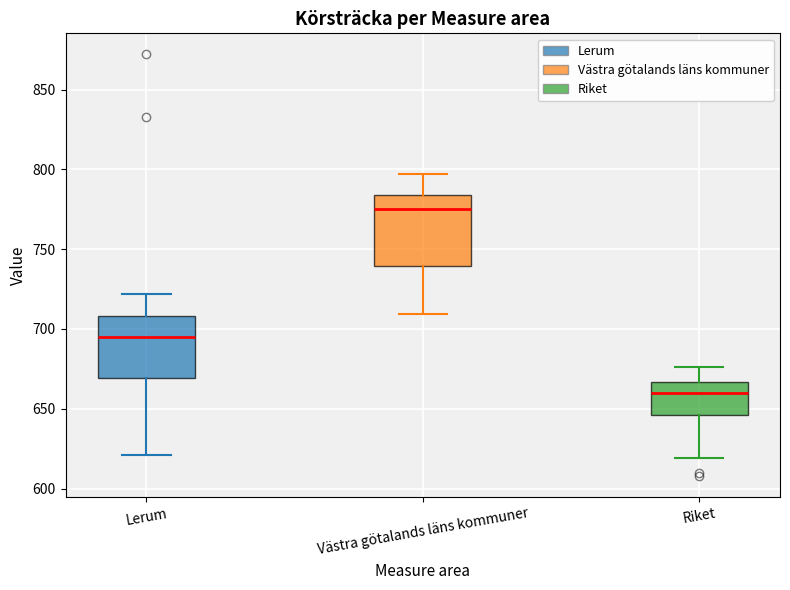

Reading left to right, transcribe this box plot: for each box, give where its median line is, the range the box spans, and where its two whiskers end, as read against the y-axis. The values are not printed on the chart, so give them approximately, as read against the axis.

Lerum: median 695, box 670 to 710, whiskers 620 to 720
Västra götalands läns kommuner: median 775, box 740 to 785, whiskers 710 to 795
Riket: median 660, box 645 to 665, whiskers 620 to 675